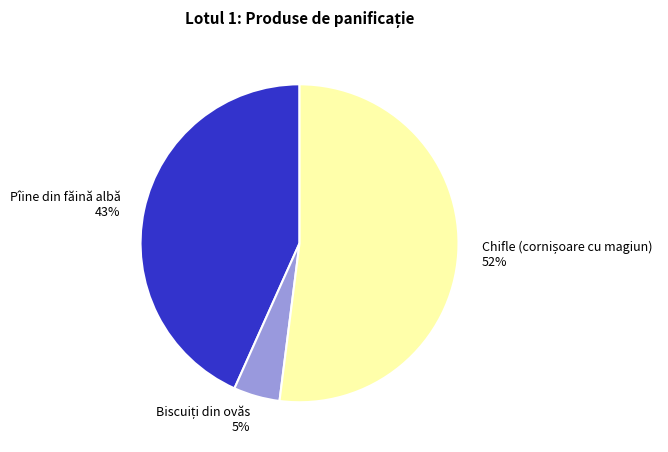

To the nearest percent, what percentage of the pie is Pîine din făină albă?

43%